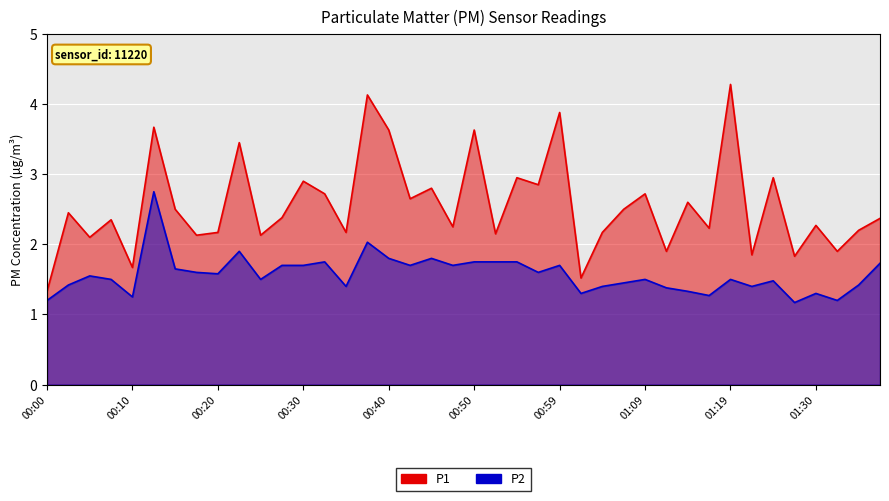

The P1 series shows 2.2 at 00:35. True or false?

True